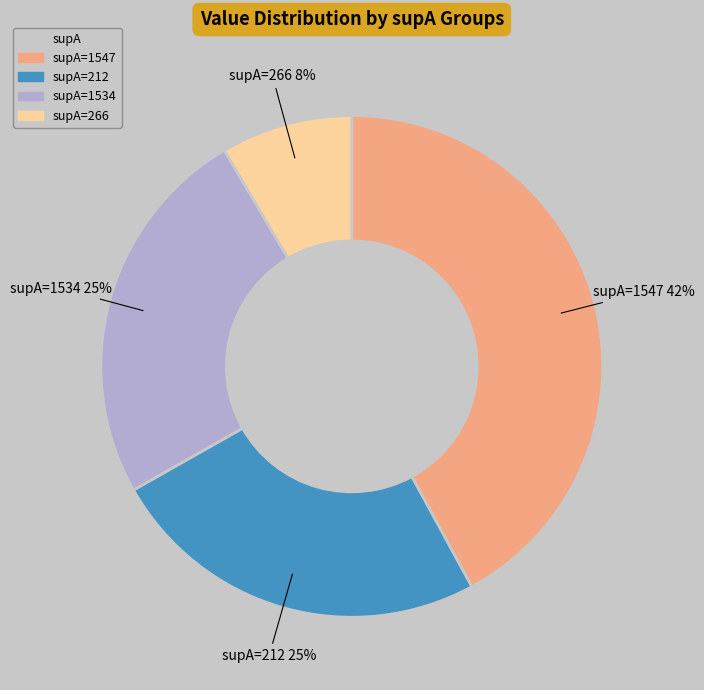

To the nearest percent, what is the difference between the largest and smallest slice percentages?

34%